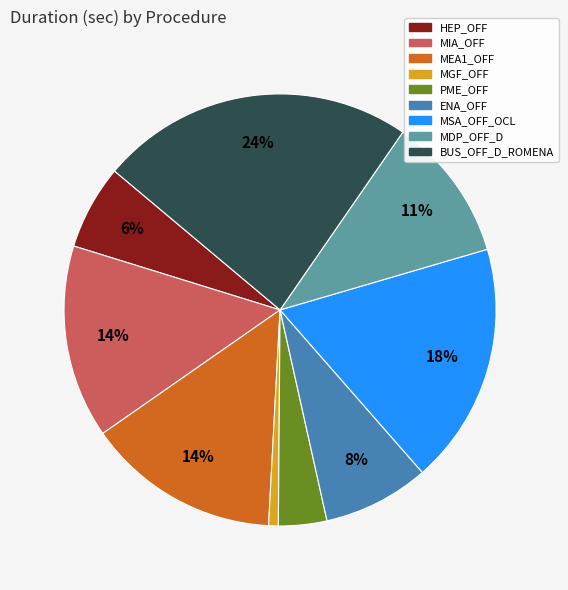

The MEA1_OFF slice represents 1% of the pie. True or false?

False